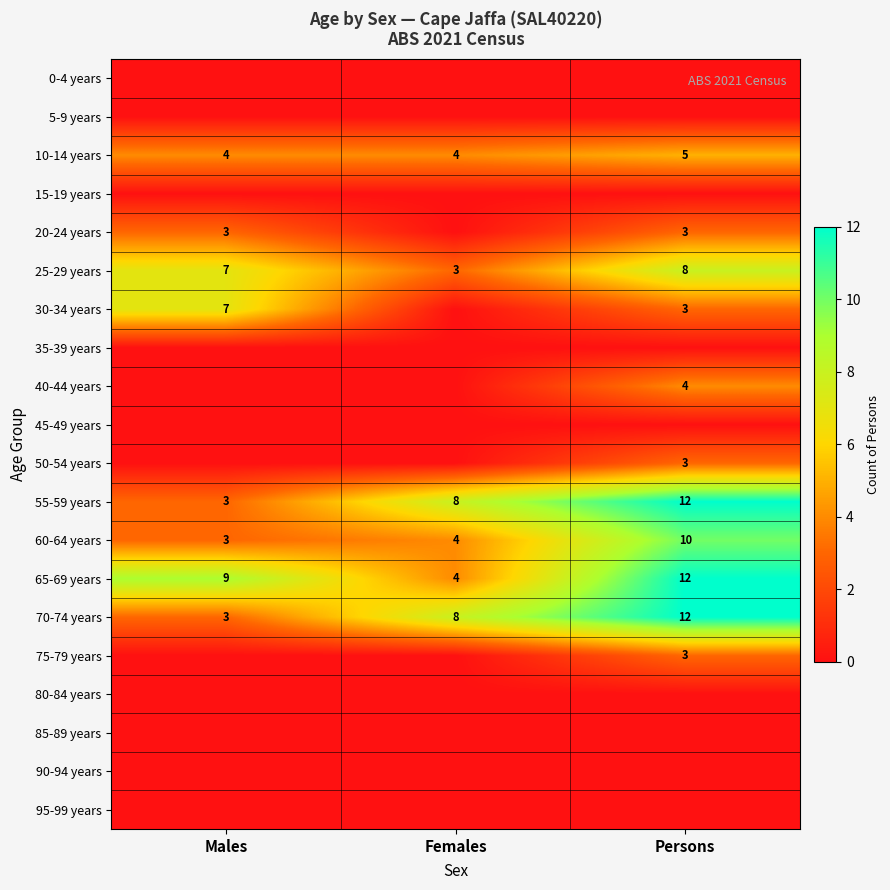

Which category has the highest value in the 70-74 years series?

Persons